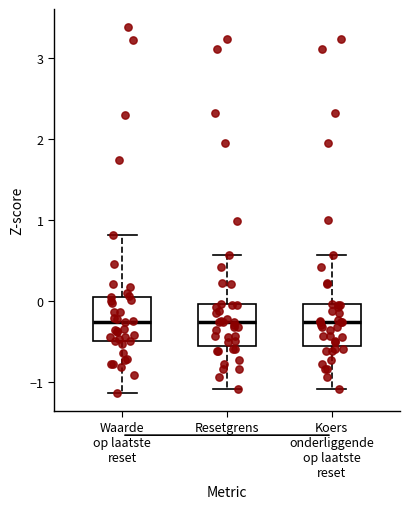

Where is the upper edge of the box for Koers onderliggende op laatste reset on the y-axis? The values are not printed on the chart, so give them approximately, as read against the axis.

0.0